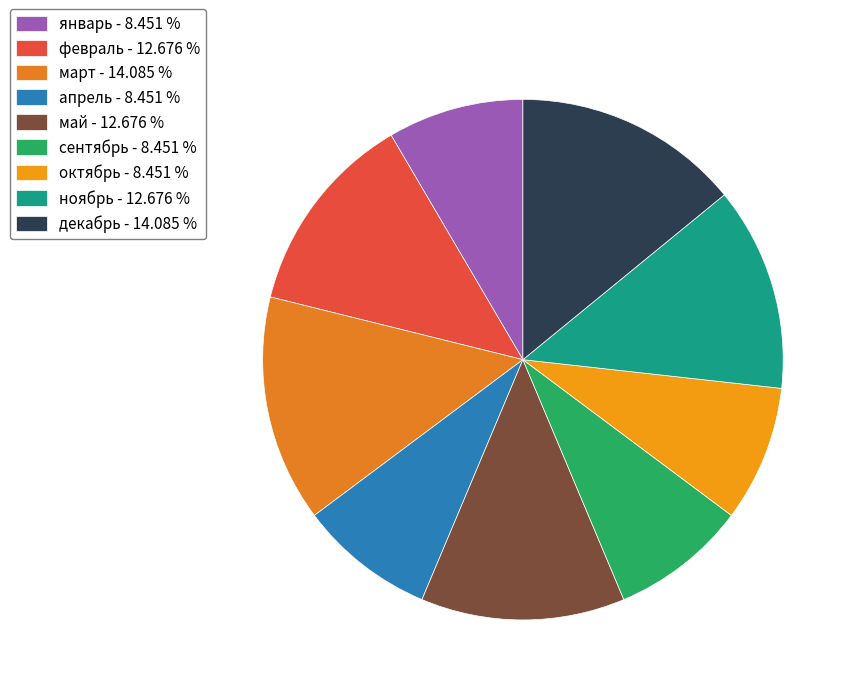

Between декабрь and март, which is larger?

декабрь